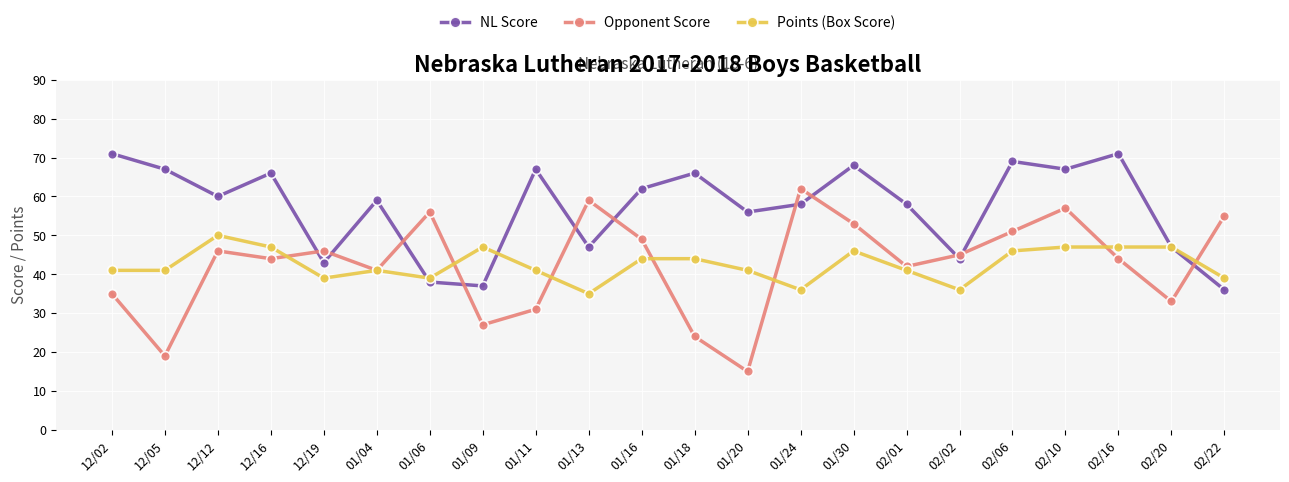

At how many categories does at least one series exceed 41?

22